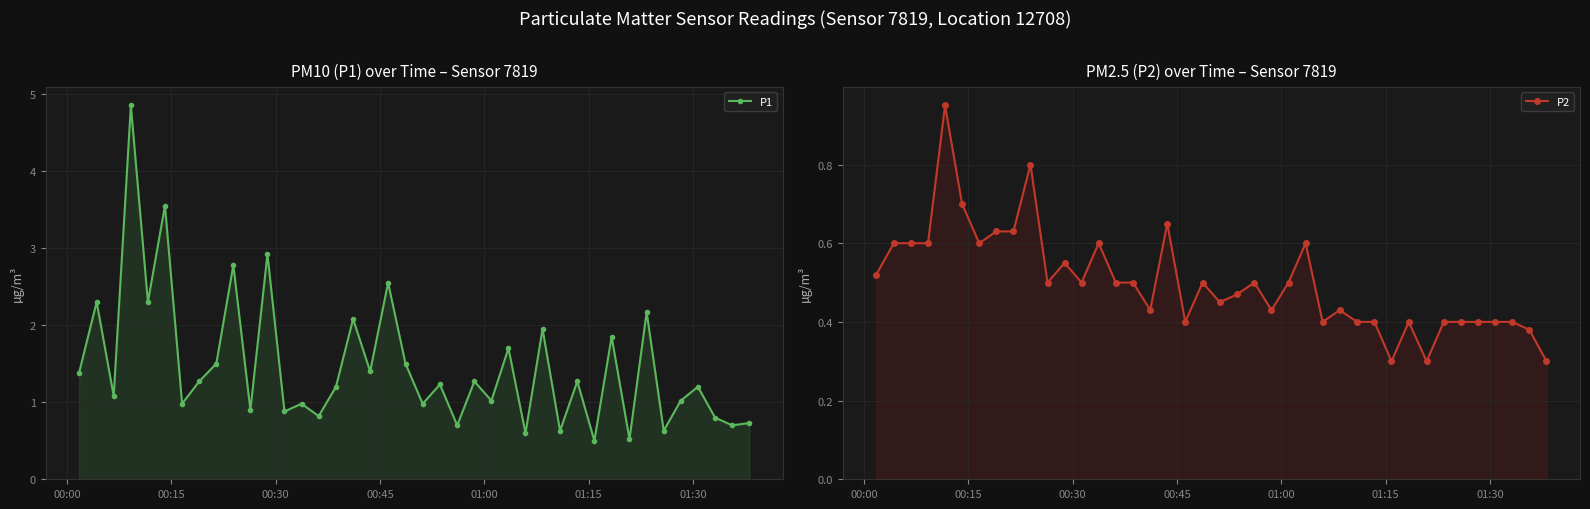

Reading left to right, transcribe all the data shown in this chart.

P1: 1.4	2.3	1.1	4.8	2.3	3.5	1.0	1.3	1.5	2.8	0.9	2.9	0.9	1.0	0.8	1.2	2.1	1.4	2.5	1.5	1.0	1.2	0.7	1.3	1.0	1.7	0.6	1.9	0.6	1.3	0.5	1.9	0.5	2.2	0.6	1.0	1.2	0.8	0.7	0.7
P2: 0.5	0.6	0.6	0.6	0.9	0.7	0.6	0.6	0.6	0.8	0.5	0.6	0.5	0.6	0.5	0.5	0.4	0.7	0.4	0.5	0.5	0.5	0.5	0.4	0.5	0.6	0.4	0.4	0.4	0.4	0.3	0.4	0.3	0.4	0.4	0.4	0.4	0.4	0.4	0.3